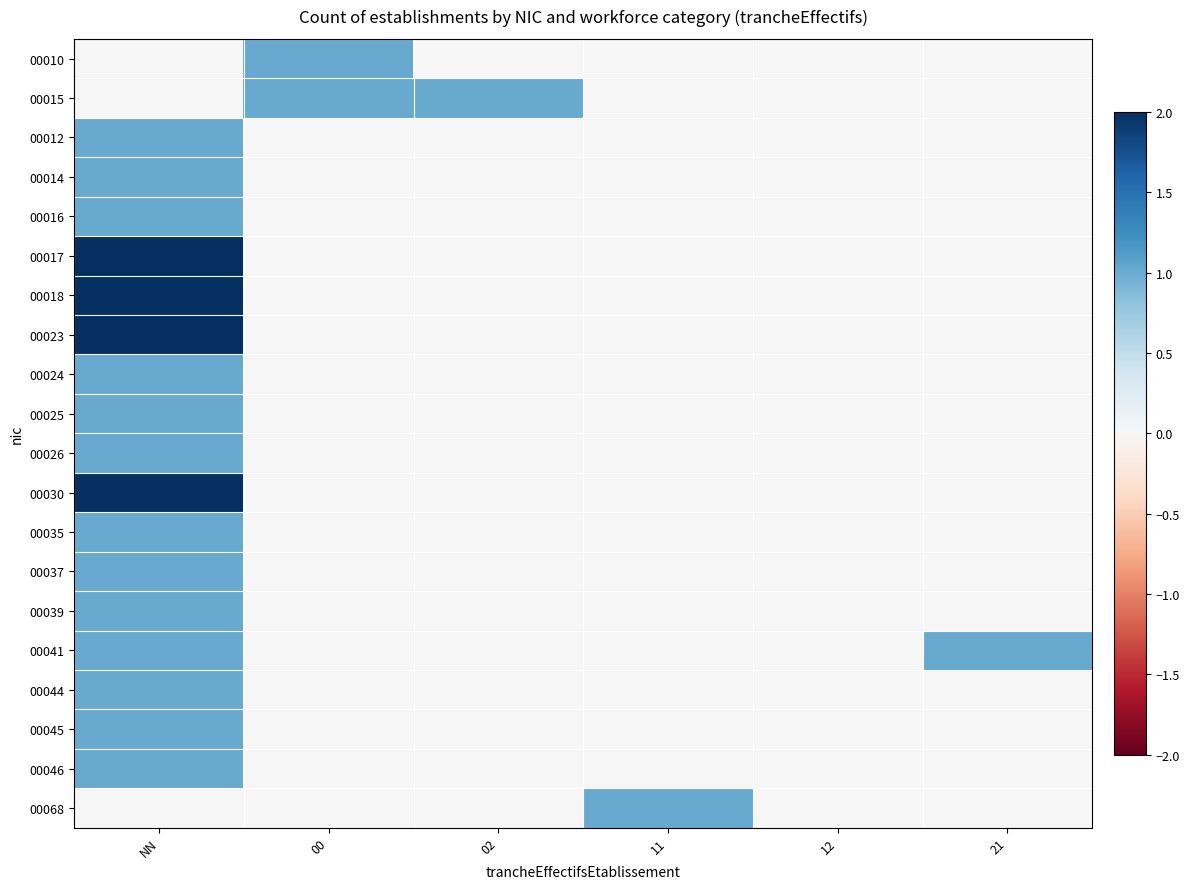

Reading right to left, what are all the values shown in this chart?

00010: 21=0	12=0	11=0	02=0	00=1	NN=0
00015: 21=0	12=0	11=0	02=1	00=1	NN=0
00012: 21=0	12=0	11=0	02=0	00=0	NN=1
00014: 21=0	12=0	11=0	02=0	00=0	NN=1
00016: 21=0	12=0	11=0	02=0	00=0	NN=1
00017: 21=0	12=0	11=0	02=0	00=0	NN=2
00018: 21=0	12=0	11=0	02=0	00=0	NN=2
00023: 21=0	12=0	11=0	02=0	00=0	NN=2
00024: 21=0	12=0	11=0	02=0	00=0	NN=1
00025: 21=0	12=0	11=0	02=0	00=0	NN=1
00026: 21=0	12=0	11=0	02=0	00=0	NN=1
00030: 21=0	12=0	11=0	02=0	00=0	NN=2
00035: 21=0	12=0	11=0	02=0	00=0	NN=1
00037: 21=0	12=0	11=0	02=0	00=0	NN=1
00039: 21=0	12=0	11=0	02=0	00=0	NN=1
00041: 21=1	12=0	11=0	02=0	00=0	NN=1
00044: 21=0	12=0	11=0	02=0	00=0	NN=1
00045: 21=0	12=0	11=0	02=0	00=0	NN=1
00046: 21=0	12=0	11=0	02=0	00=0	NN=1
00068: 21=0	12=0	11=1	02=0	00=0	NN=0